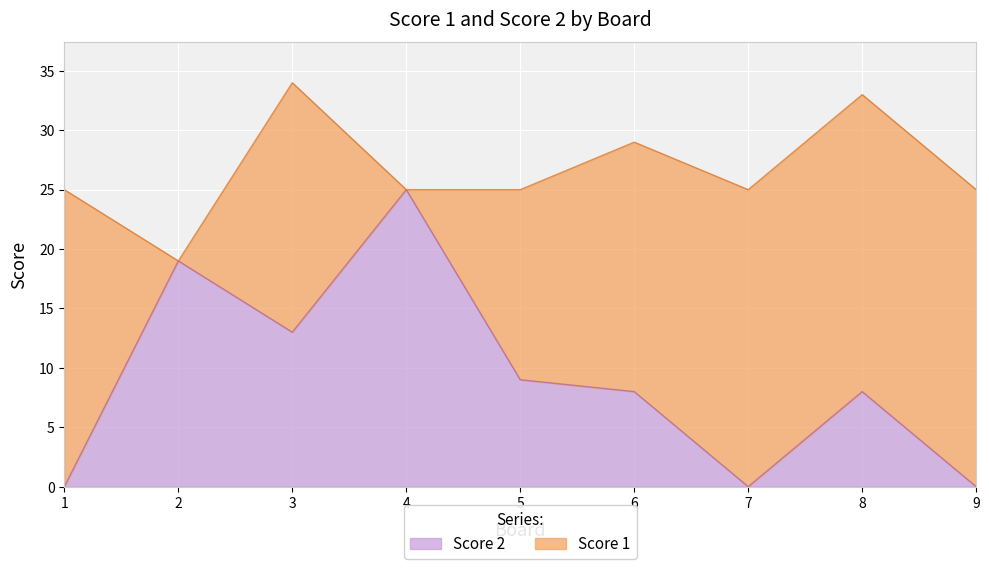

How many data points are less than 8?

3